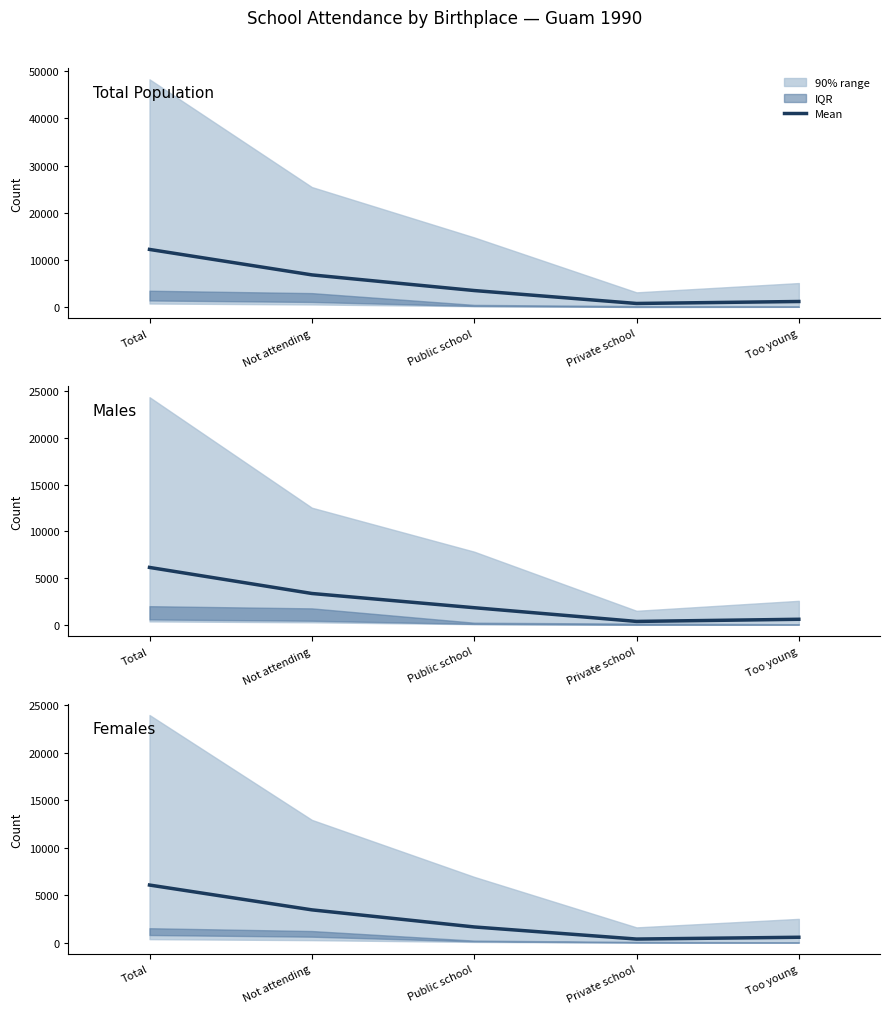

What is the difference between the values at Private school and Too young?

188.3